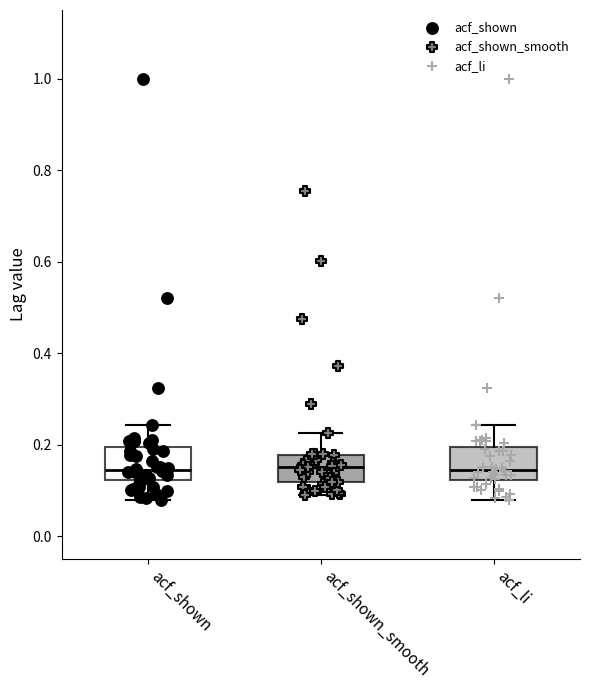

Where is the upper edge of the box for acf_shown_smooth on the y-axis? The values are not printed on the chart, so give them approximately, as read against the axis.

0.18